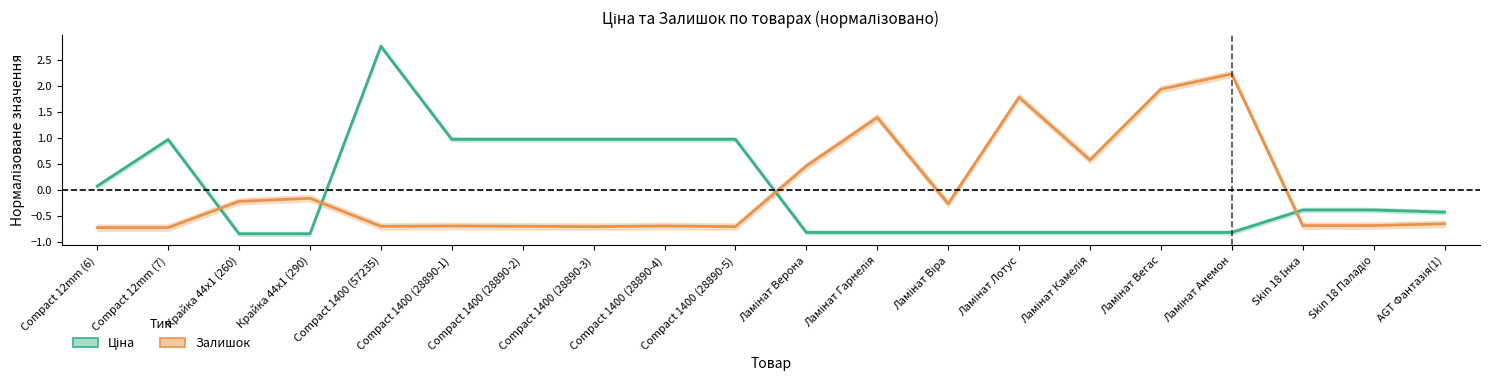

Which series has the largest range (max minus min)?

Ціна